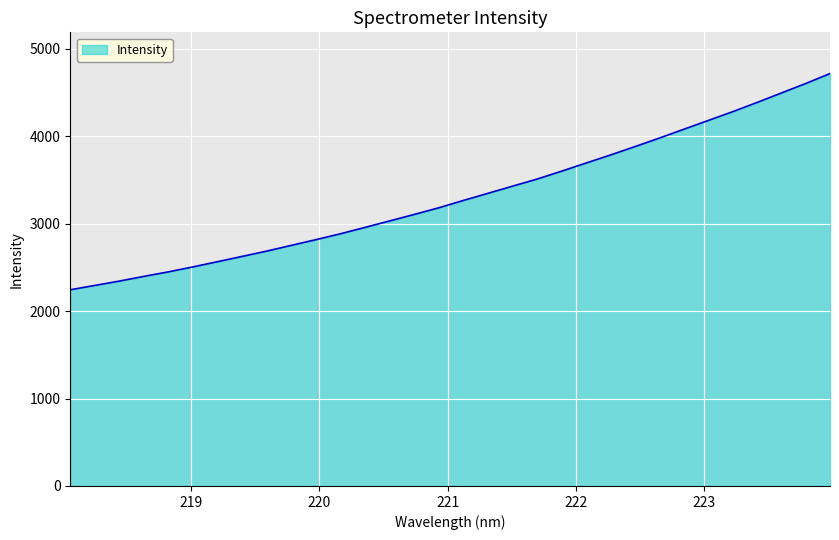

What is the difference between the second highest and second lowest values?

2309.3